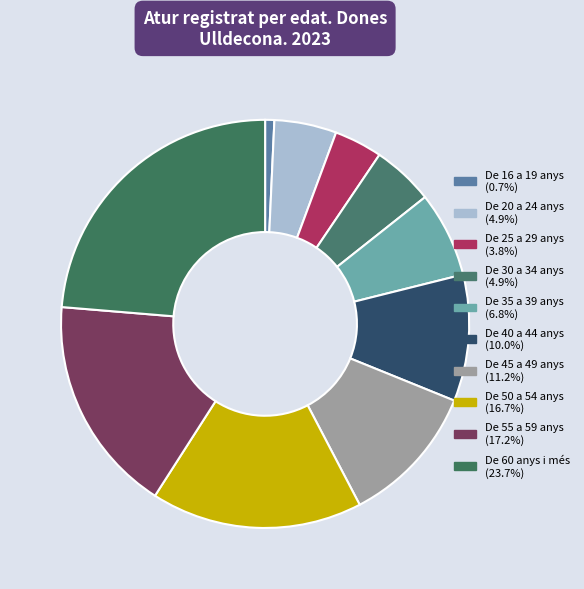

Approximately how many times larger is the value at De 55 a 59 anys compared to De 20 a 24 anys?

3.5